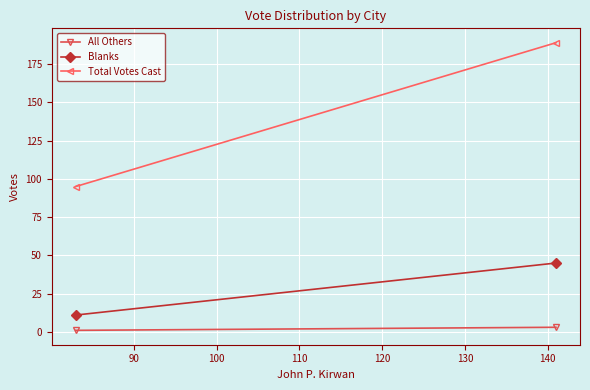

What are all the series names shown in the legend?

All Others, Blanks, Total Votes Cast